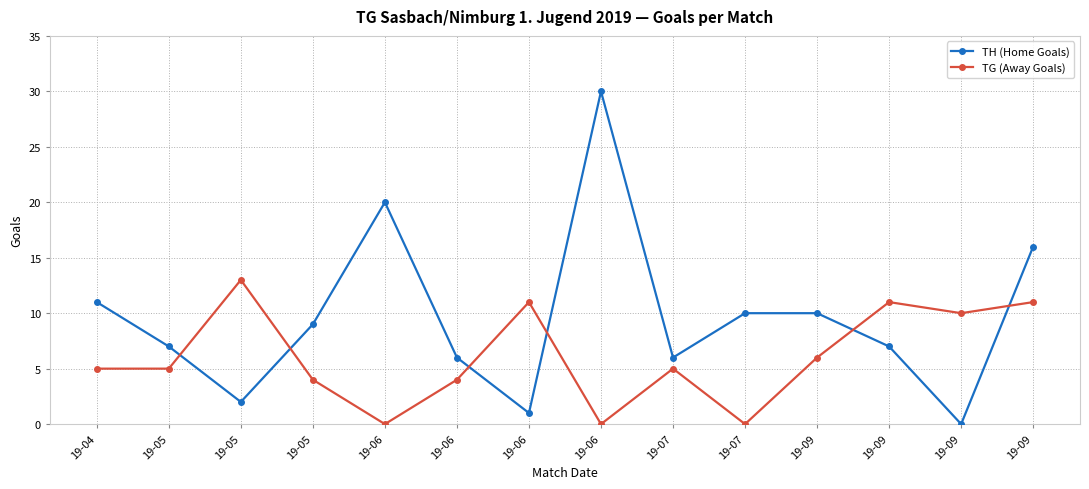

Reading left to right, what are all the values shown in this chart?

TH (Home Goals): 19-04=11	19-05=7	19-05=2	19-05=9	19-06=20	19-06=6	19-06=1	19-06=30	19-07=6	19-07=10	19-09=10	19-09=7	19-09=0	19-09=16
TG (Away Goals): 19-04=5	19-05=5	19-05=13	19-05=4	19-06=0	19-06=4	19-06=11	19-06=0	19-07=5	19-07=0	19-09=6	19-09=11	19-09=10	19-09=11